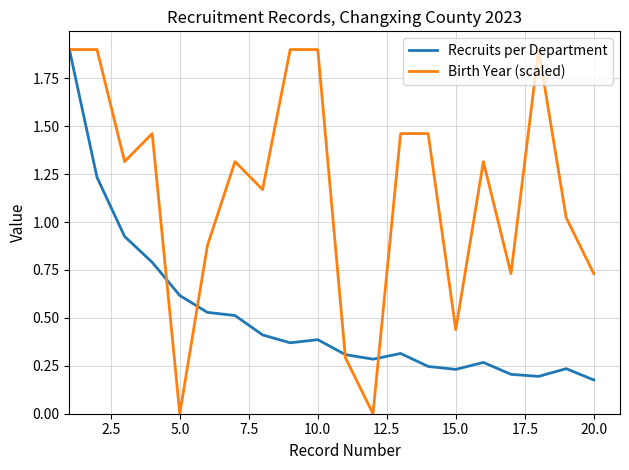

Which series has the largest total across all categories?

Birth Year (scaled)